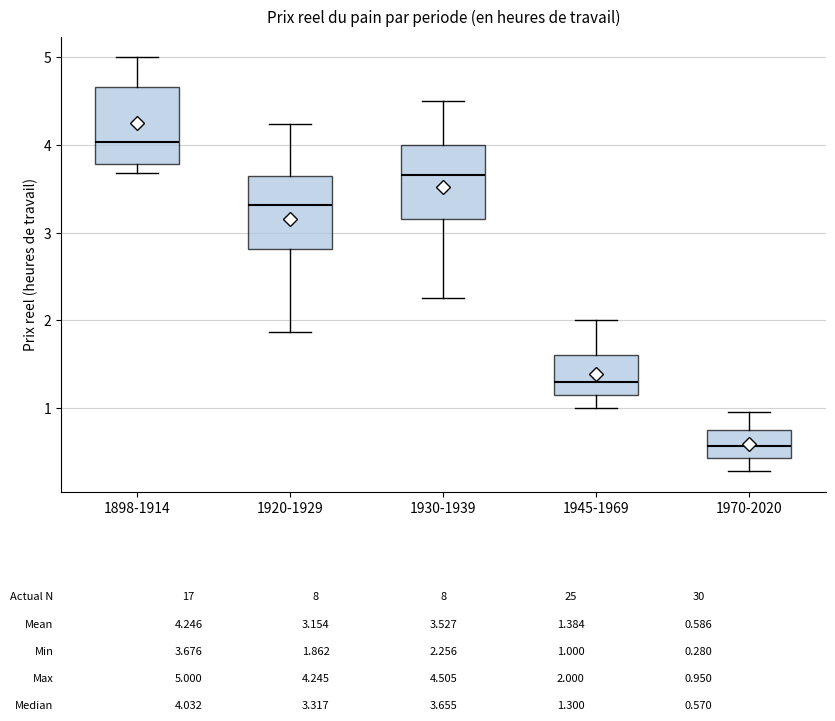

Which box's median line is the highest?

1898-1914